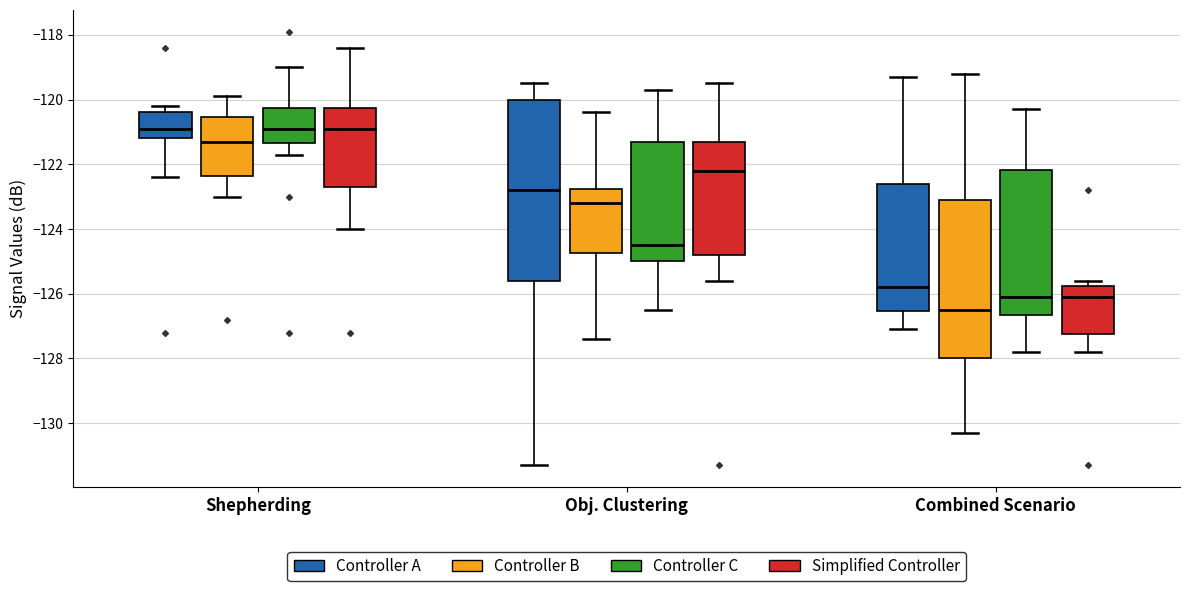

Which box is the tallest, from its lower edge to its upper edge?

Obj. Clustering (Controller A)